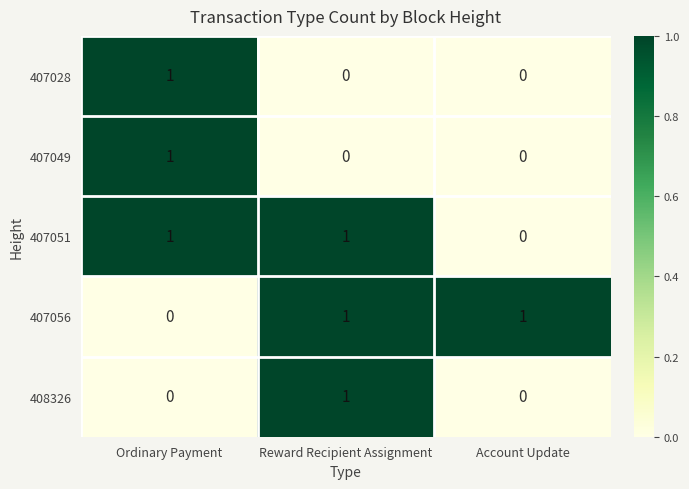

How many distinct data groups are displayed?

5